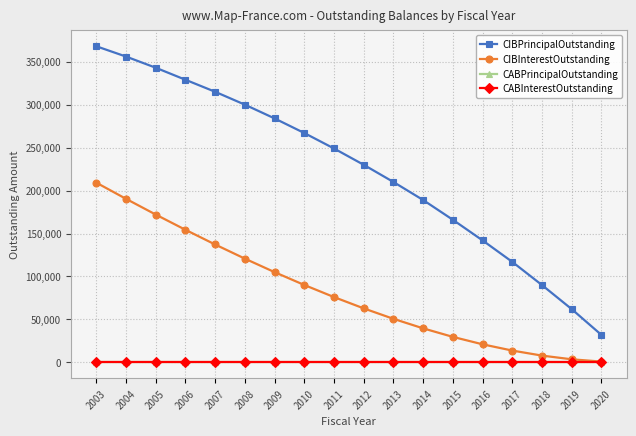

Does the chart have visible grid lines?

Yes